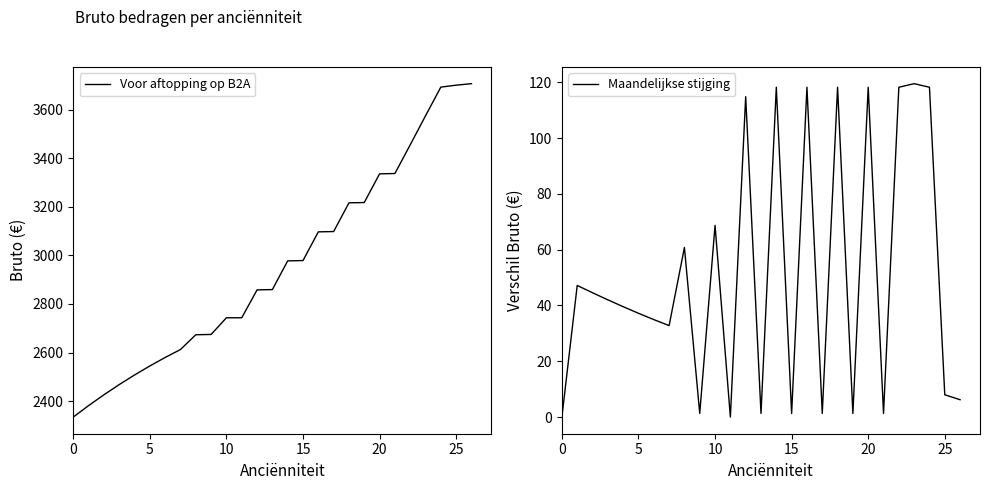

At how many categories does at least one series exceed 3355?

5